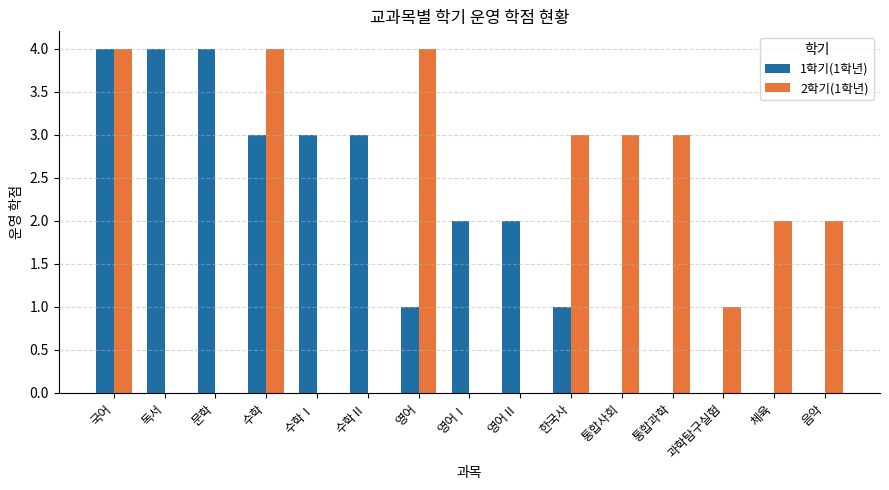

Is the value of 1학기(1학년) at 수학 greater than the value of 2학기(1학년) at 과학탐구실험?

Yes